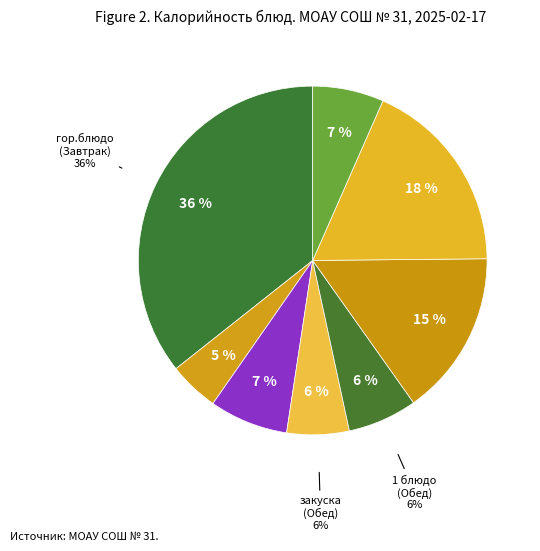

To the nearest percent, what portion does гарнир (Обед) represent?

18%